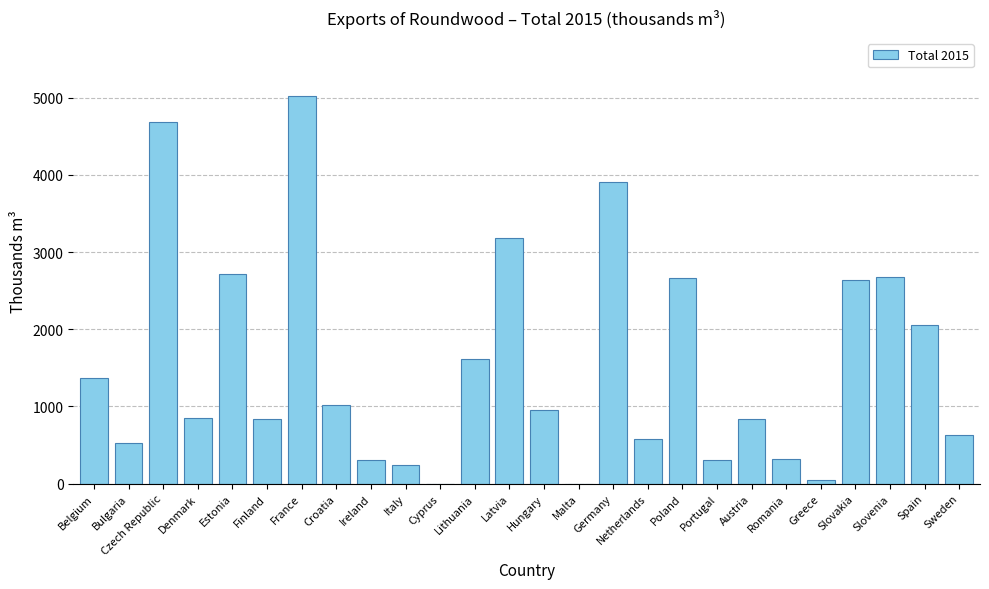

What is the maximum value shown in the chart?

5023.1